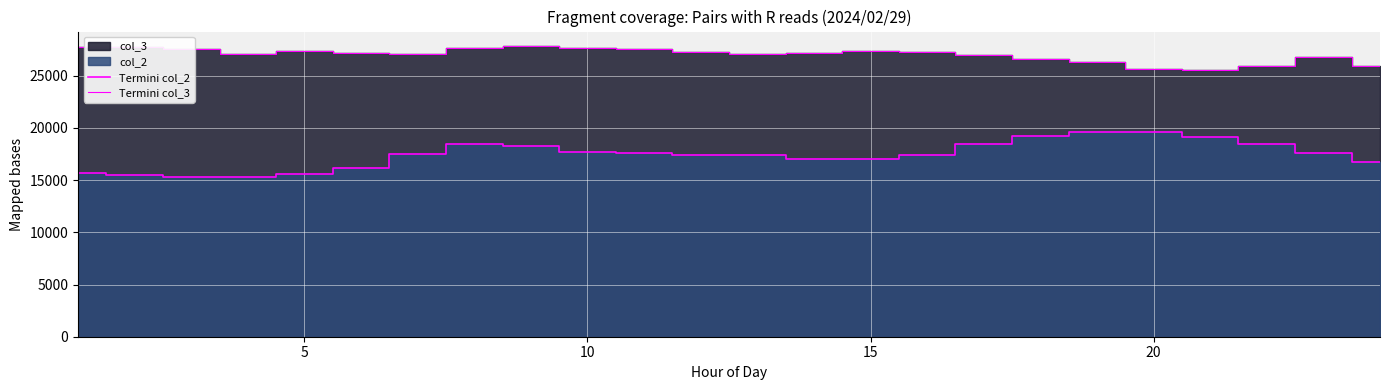

How many interior local peaks does the Termini col_3 series have?

4